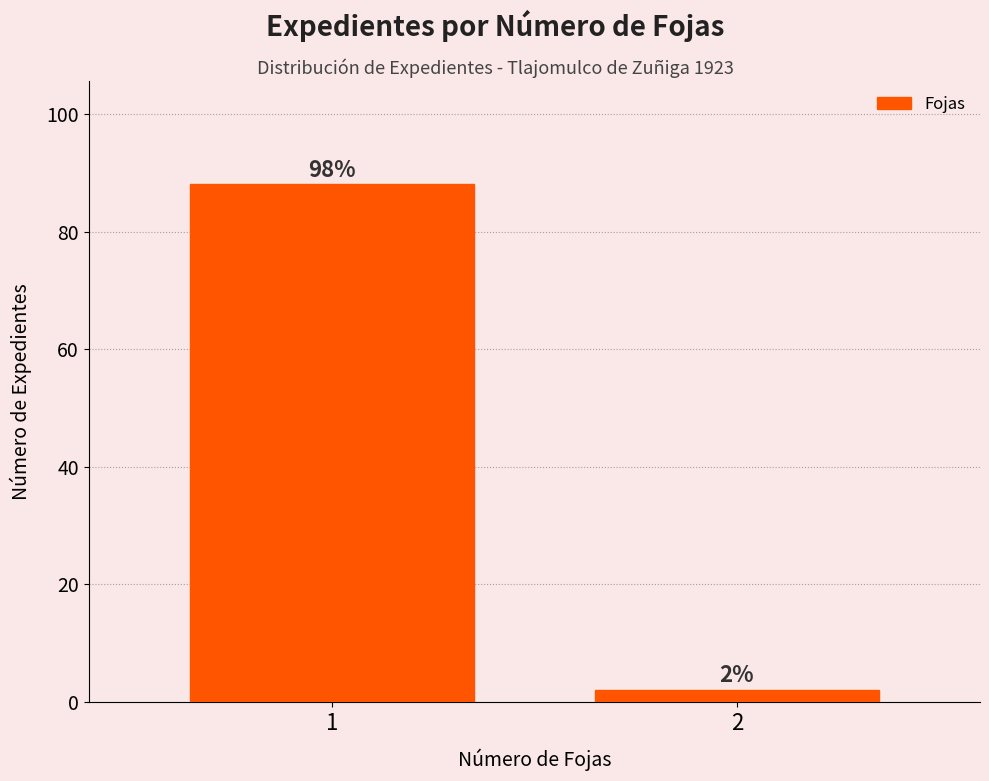

Reading left to right, transcribe all the data shown in this chart.

1=88	2=2